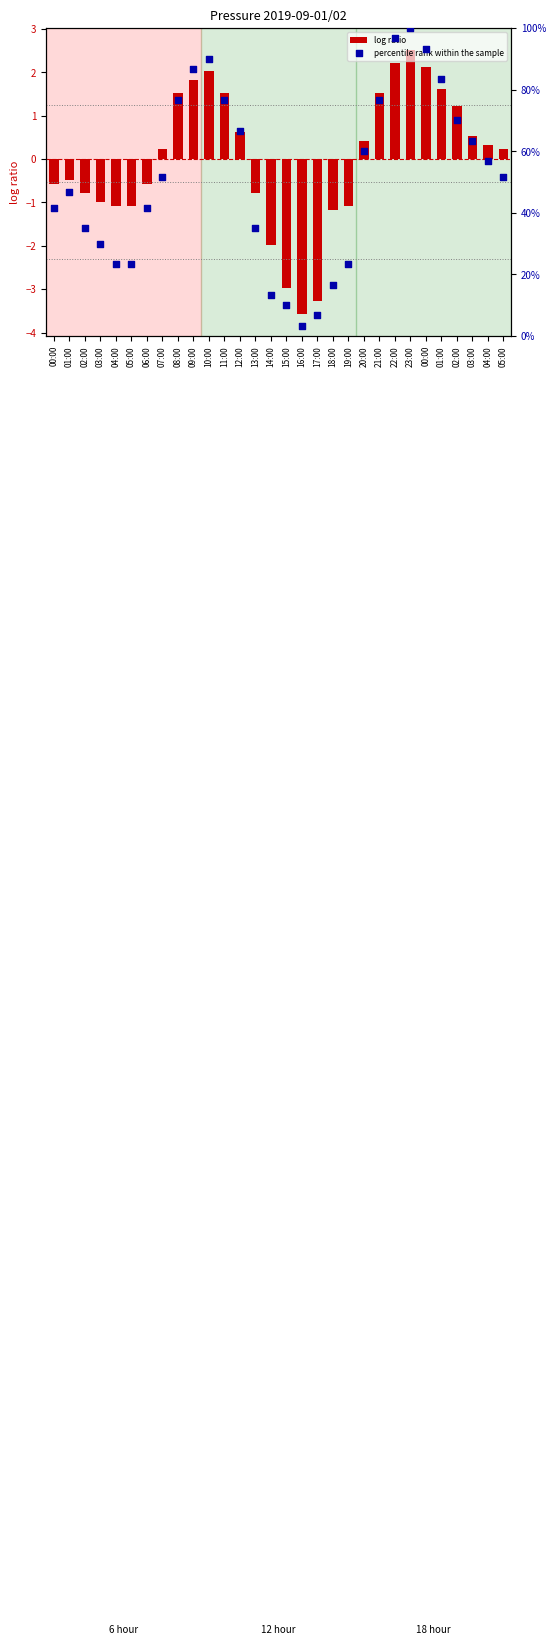

At which category is the sum across all series the highest?

23:00